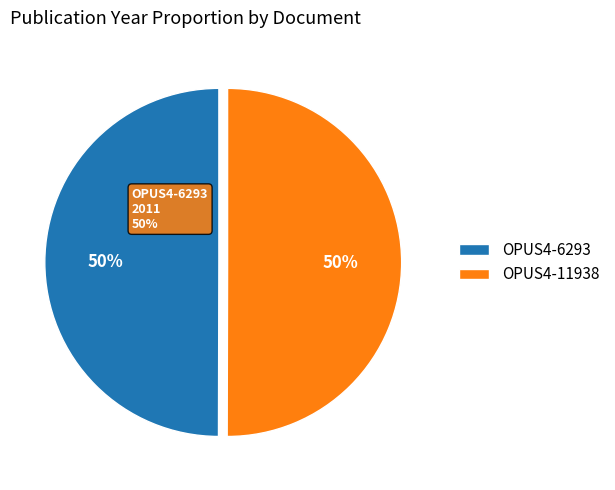

True or false: OPUS4-6293 accounts for 50% of the total.

True